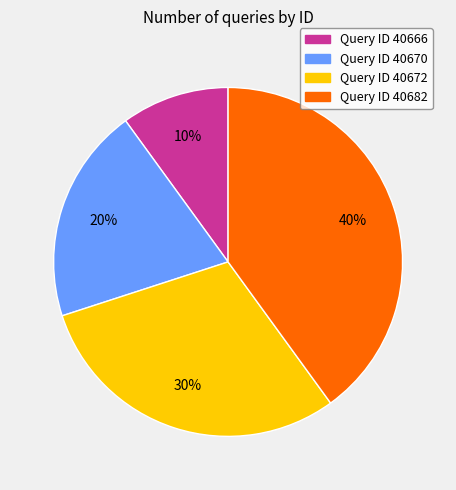

To the nearest percent, what portion does Query ID 40672 represent?

30%